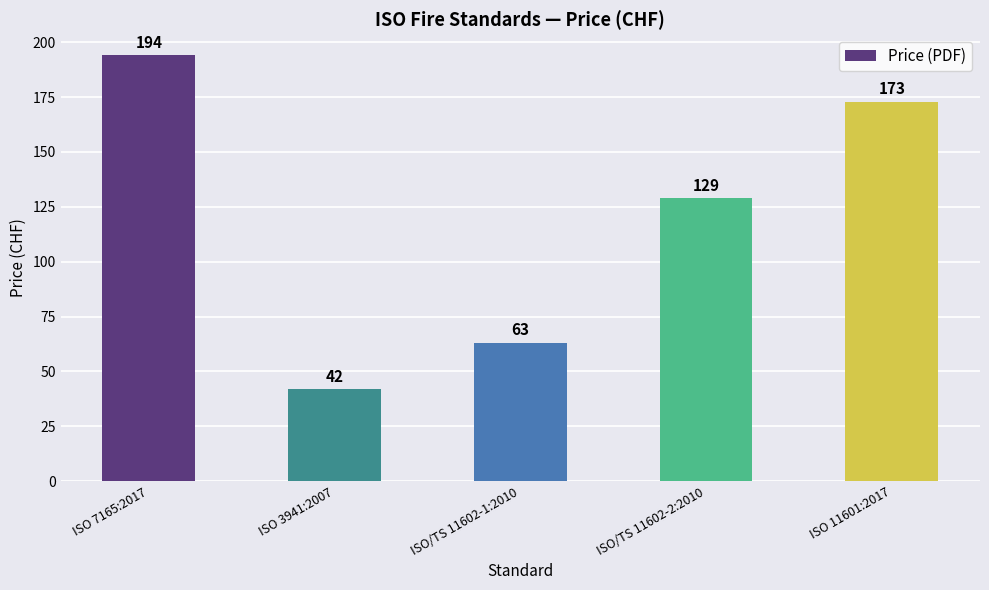

Reading left to right, transcribe all the data shown in this chart.

ISO 7165:2017=194	ISO 3941:2007=42	ISO/TS 11602-1:2010=63	ISO/TS 11602-2:2010=129	ISO 11601:2017=173